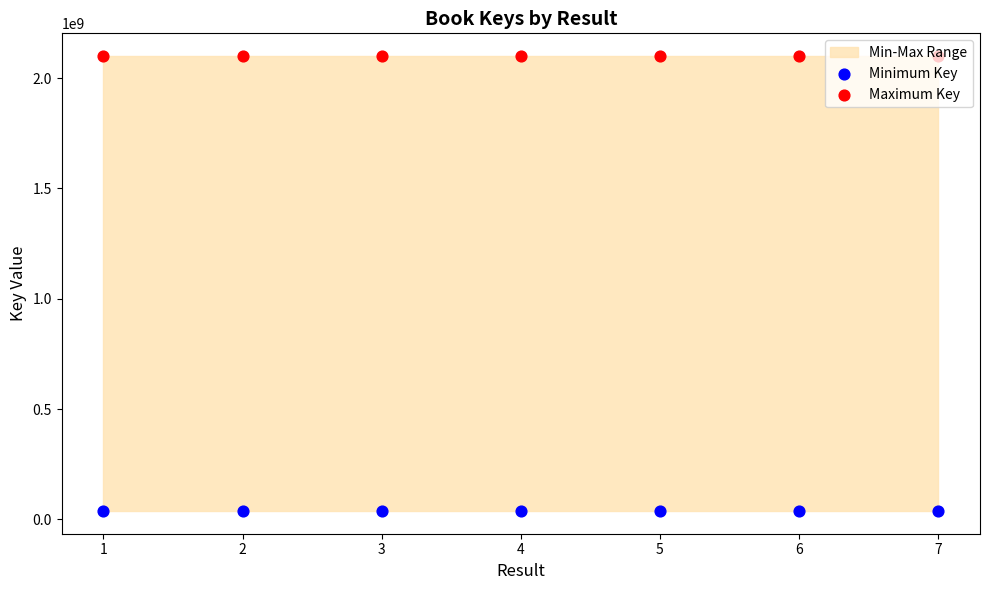

At which category is the sum across all series the highest?

1